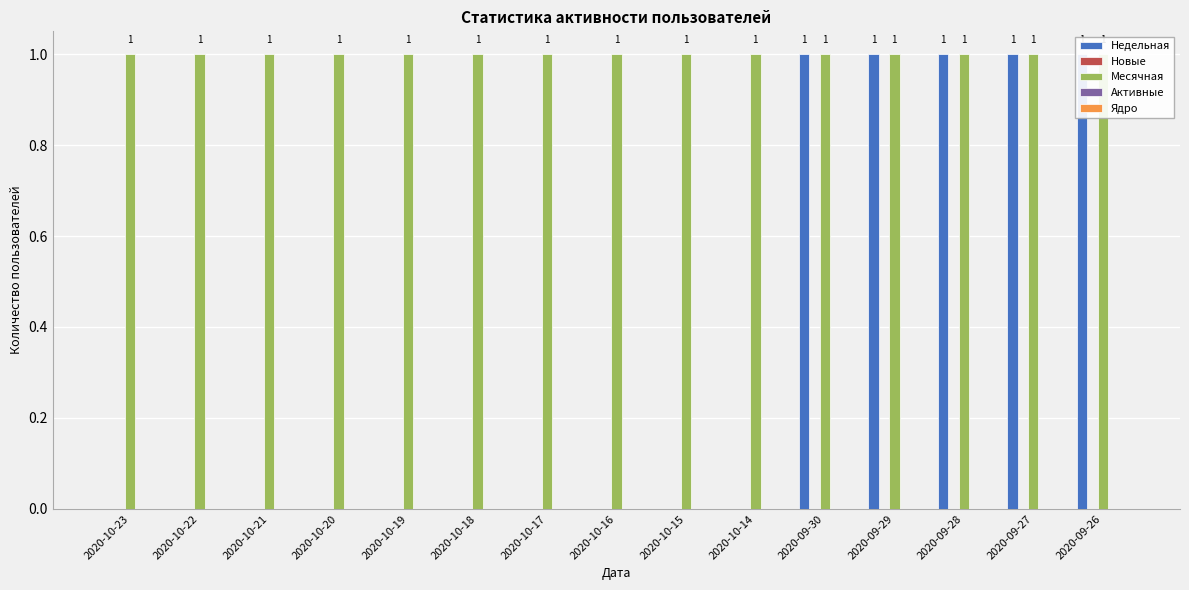

How many bars are there in total?

75